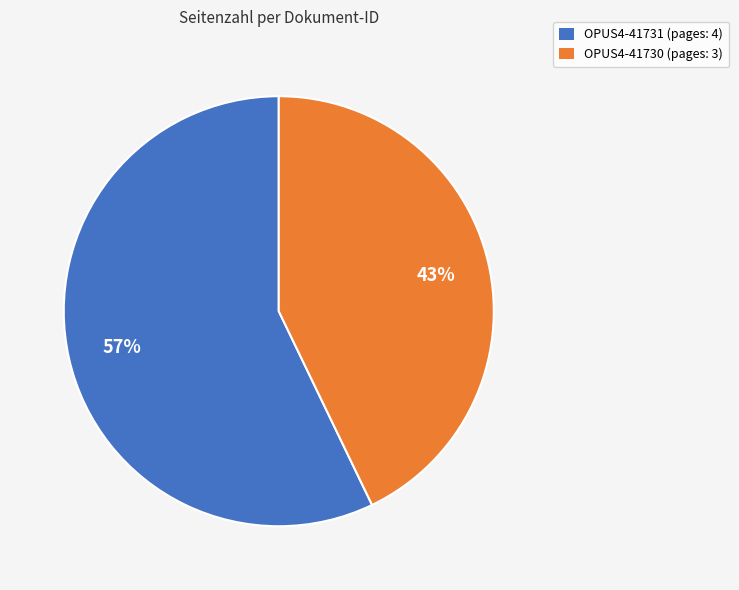

What percentage is the OPUS4-41730 slice, to the nearest percent?

43%